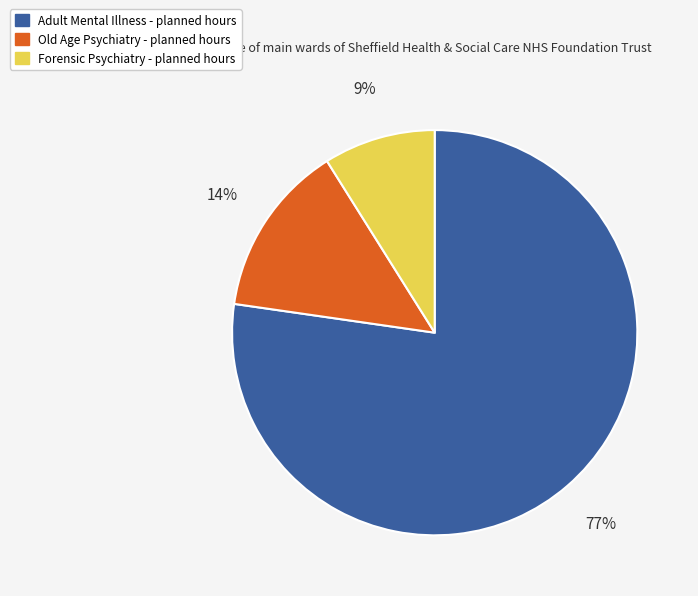

Is there a majority slice in this chart?

Yes